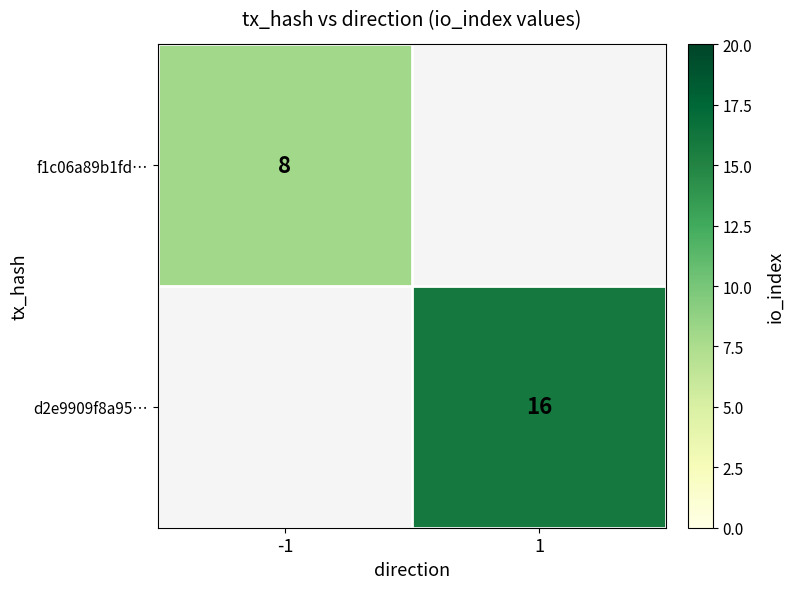

At how many categories does at least one series exceed 14?

1